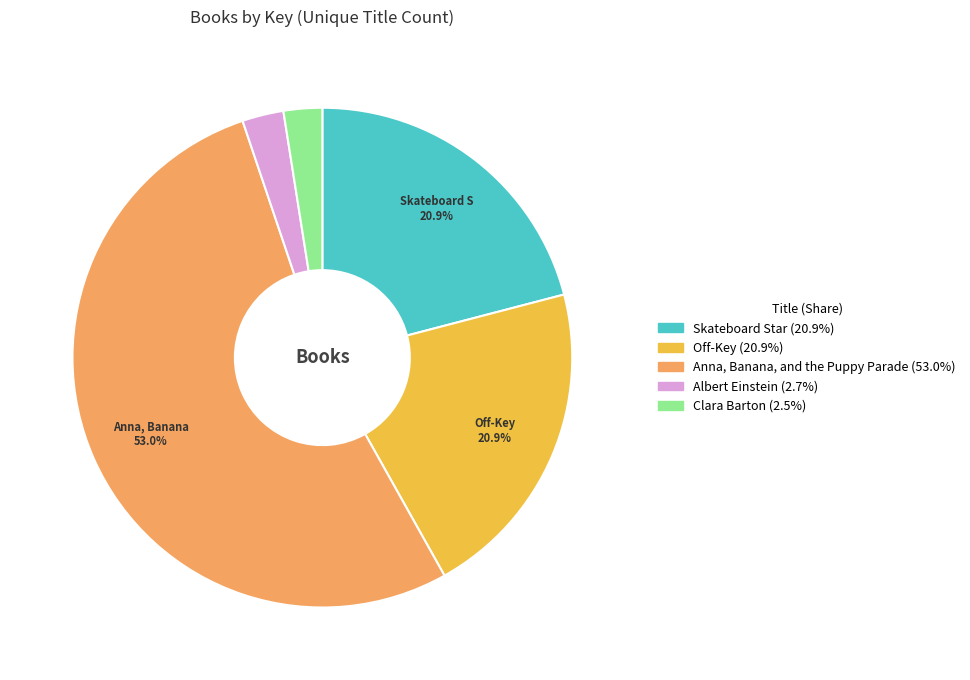

To the nearest percent, what is the difference between the Anna, Banana, and the Puppy Parade and Clara Barton slice percentages?

50%